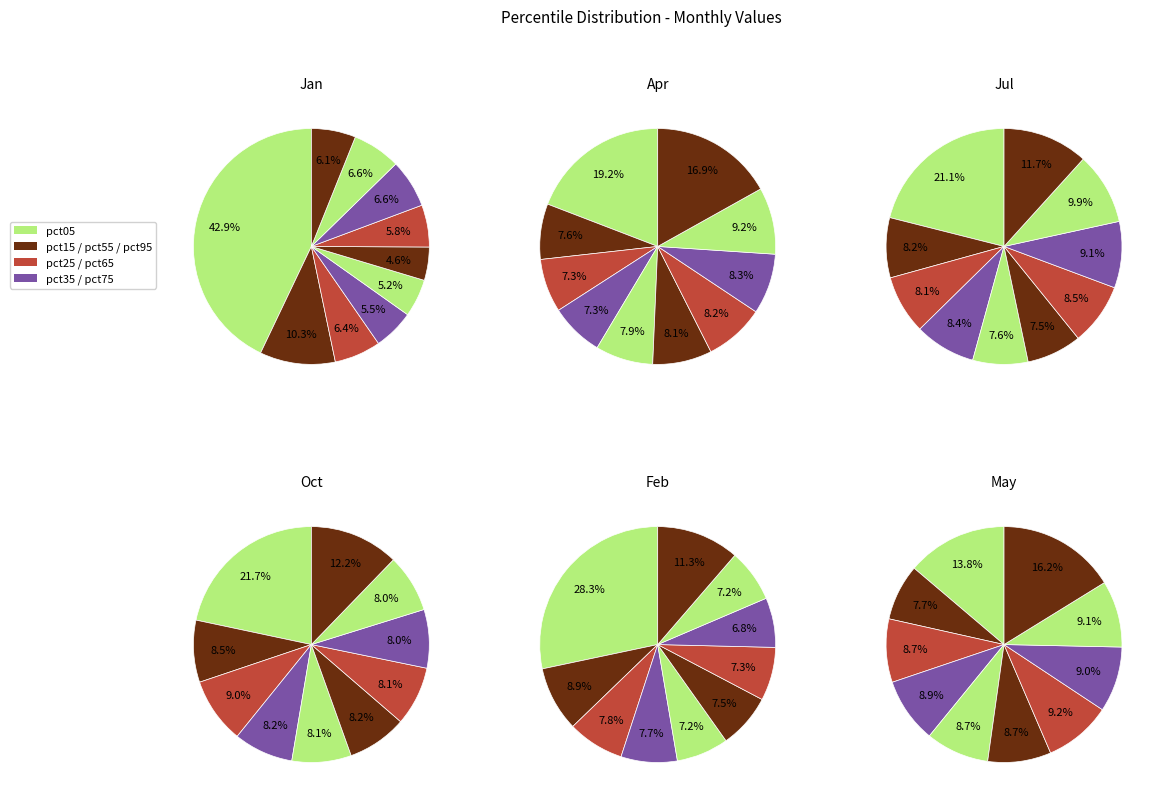

How much of the chart is everything except pct75?

93.4%